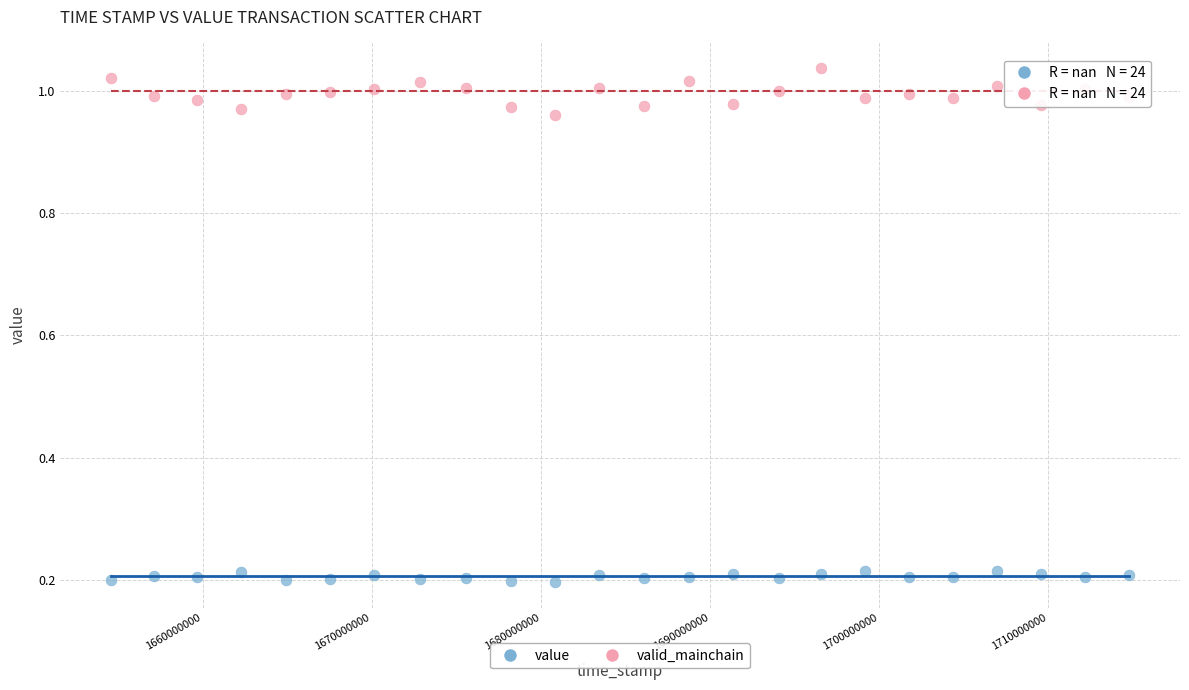

Which series contains the lowest Y value?

value